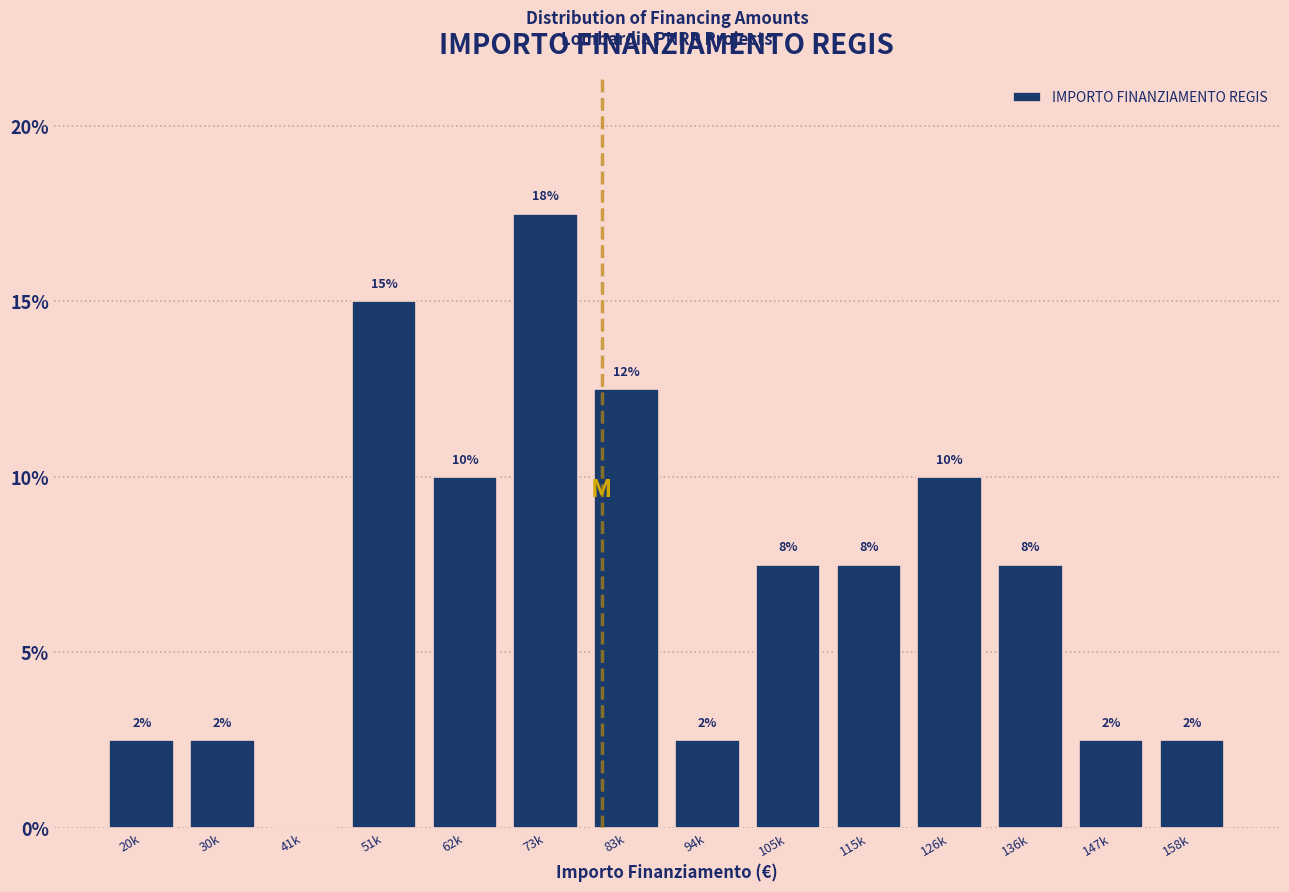

Are the bars horizontal?

No